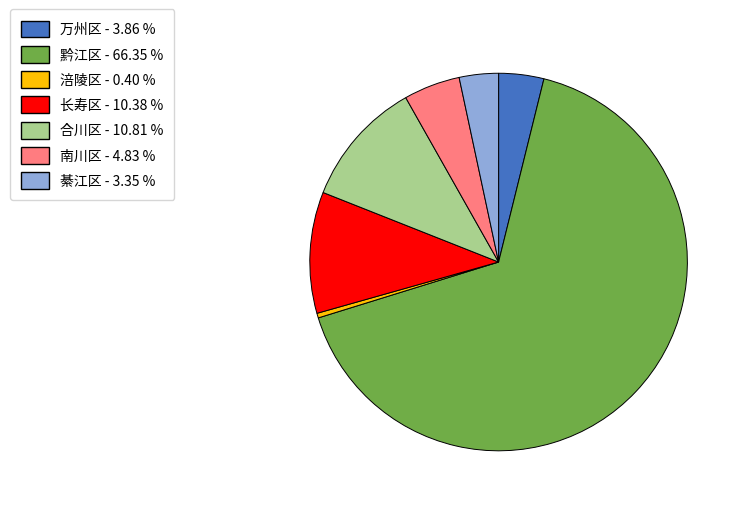

Which category has the biggest portion of the pie?

黔江区